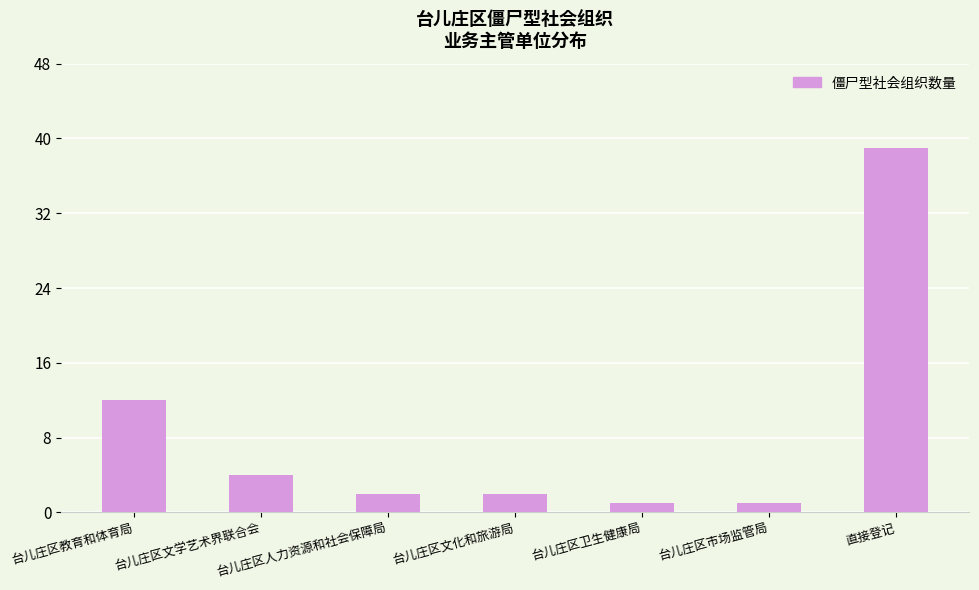

Reading left to right, what are all the values shown in this chart?

12	4	2	2	1	1	39